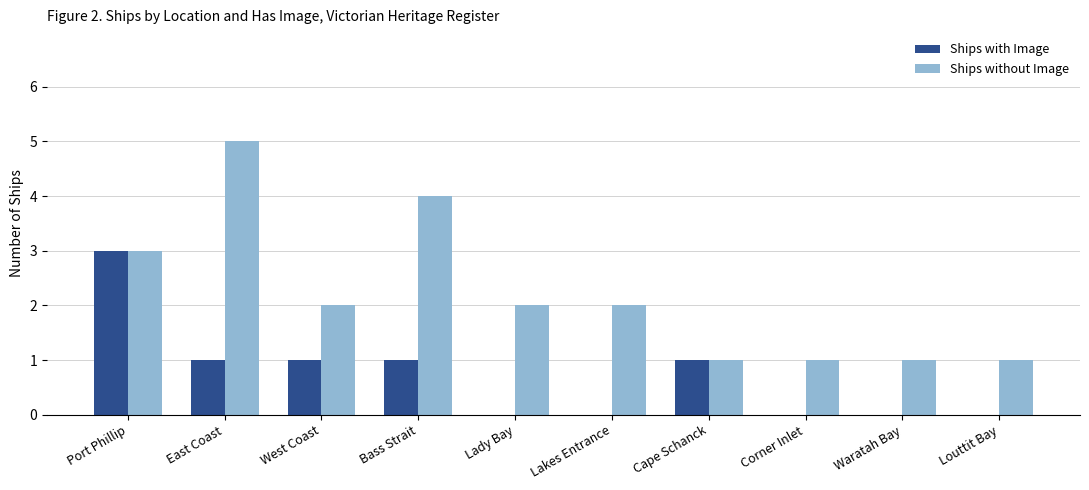

Is it true that Ships with Image equals 0 at Louttit Bay?

True